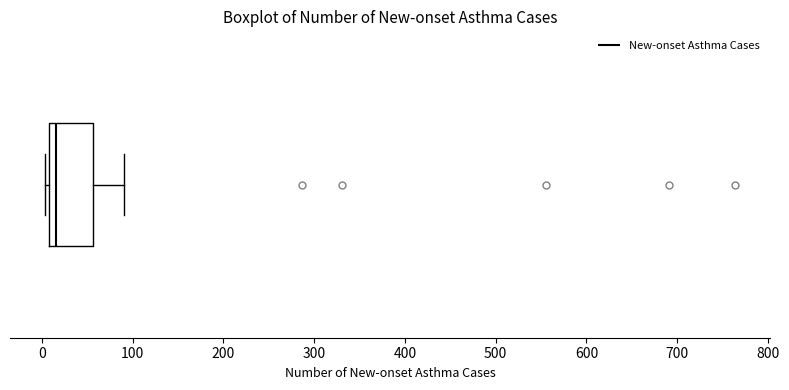

Transcribe this box plot: give where the median line is, the range the box spans, and where the two whiskers end, as read against the x-axis. The values are not printed on the chart, so give them approximately, as read against the axis.

median 20, box 10 to 60, whiskers 0 to 90